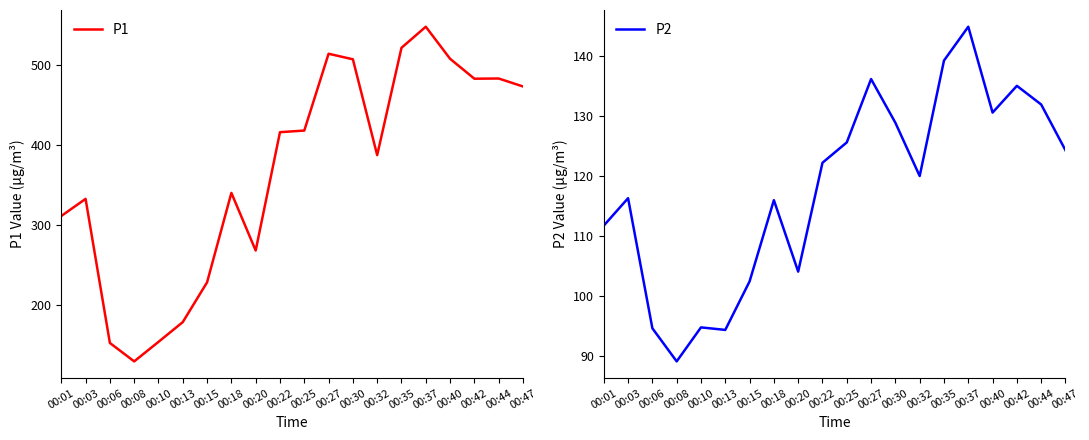

What is the average value of the P1 series?

367.6